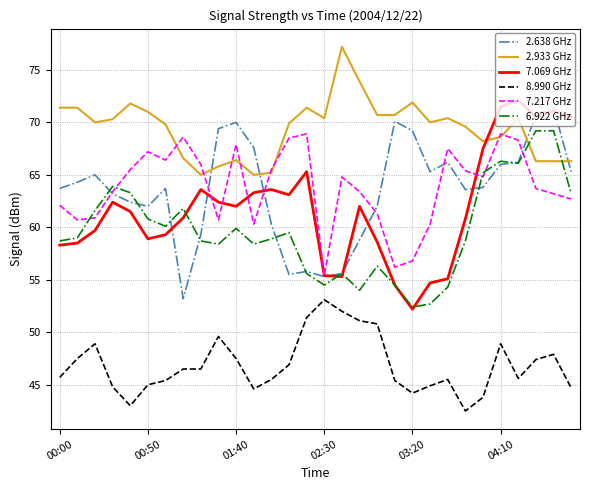

How many lines are shown in the chart?

6